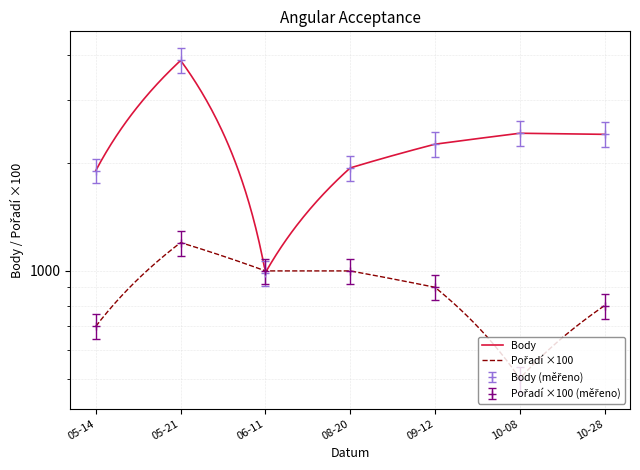

What is the greatest value displayed?

3564.1